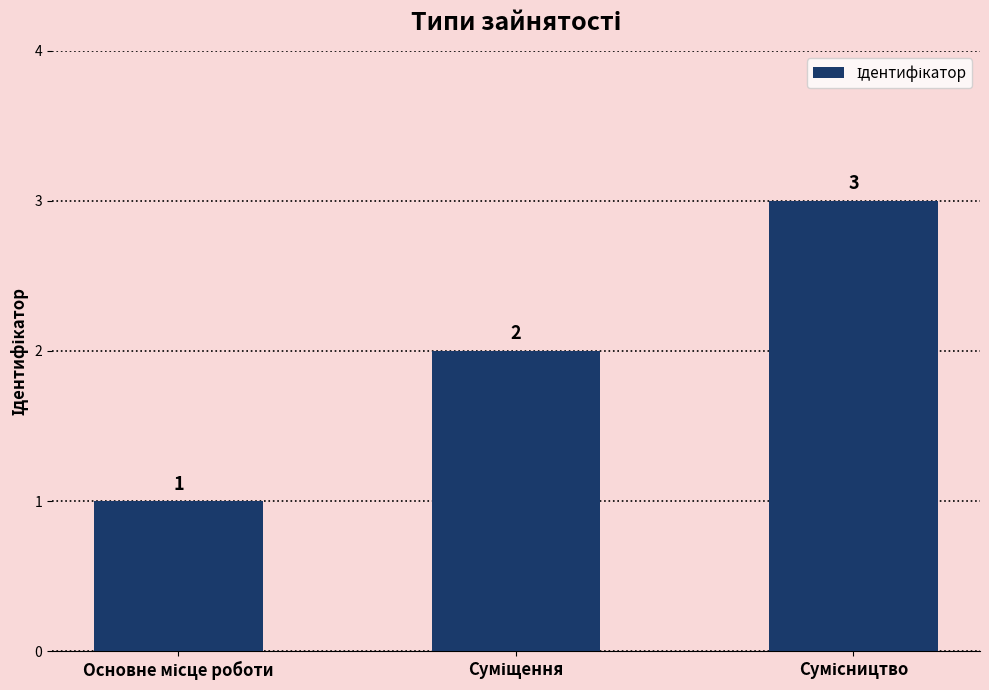

Count the values in the range 1 to 3.

3